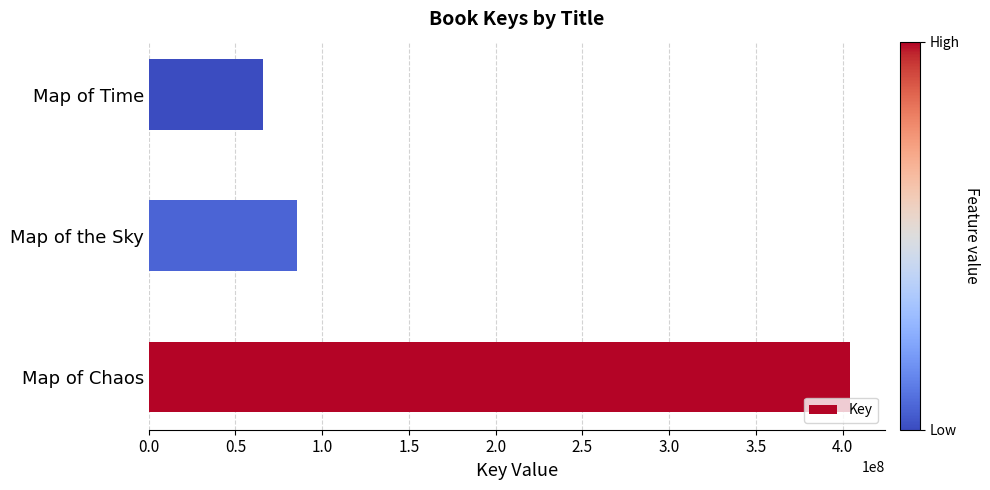

What is the difference between the maximum and minimum values?

338213680